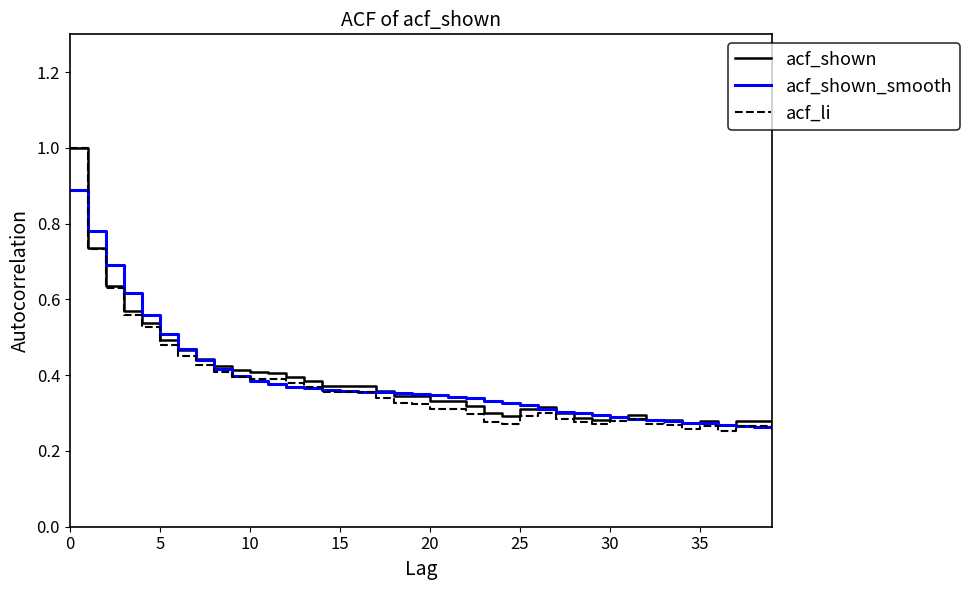

Which series has the largest range (max minus min)?

acf_li